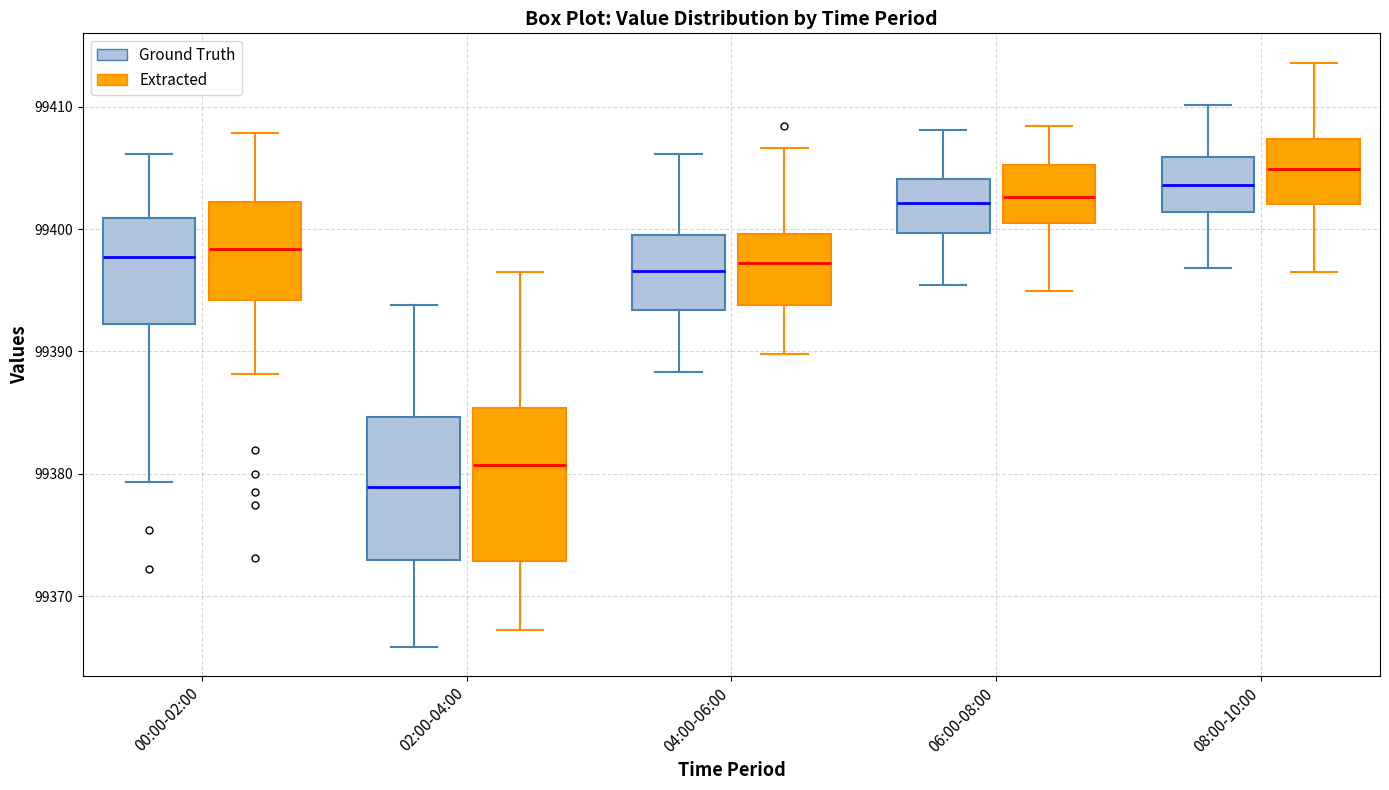

Reading left to right, transcribe this box plot: for each box, give where its median line is, the range the box spans, and where its two whiskers end, as read against the y-axis. The values are not printed on the chart, so give them approximately, as read against the axis.

00:00-02:00 (Ground Truth): median 99398, box 99392 to 99401, whiskers 99379 to 99406
00:00-02:00 (Extracted): median 99398, box 99394 to 99402, whiskers 99388 to 99408
02:00-04:00 (Ground Truth): median 99379, box 99373 to 99385, whiskers 99366 to 99394
02:00-04:00 (Extracted): median 99381, box 99373 to 99385, whiskers 99367 to 99397
04:00-06:00 (Ground Truth): median 99397, box 99393 to 99400, whiskers 99388 to 99406
04:00-06:00 (Extracted): median 99397, box 99394 to 99400, whiskers 99390 to 99407
06:00-08:00 (Ground Truth): median 99402, box 99400 to 99404, whiskers 99395 to 99408
06:00-08:00 (Extracted): median 99403, box 99401 to 99405, whiskers 99395 to 99408
08:00-10:00 (Ground Truth): median 99404, box 99401 to 99406, whiskers 99397 to 99410
08:00-10:00 (Extracted): median 99405, box 99402 to 99407, whiskers 99397 to 99414